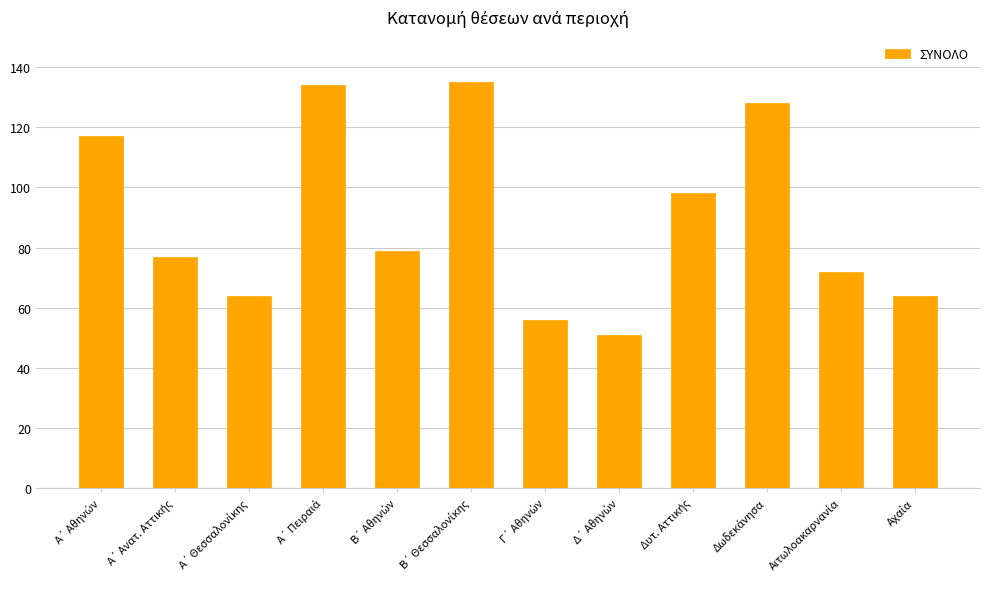

What is the difference between the maximum and minimum values?

84